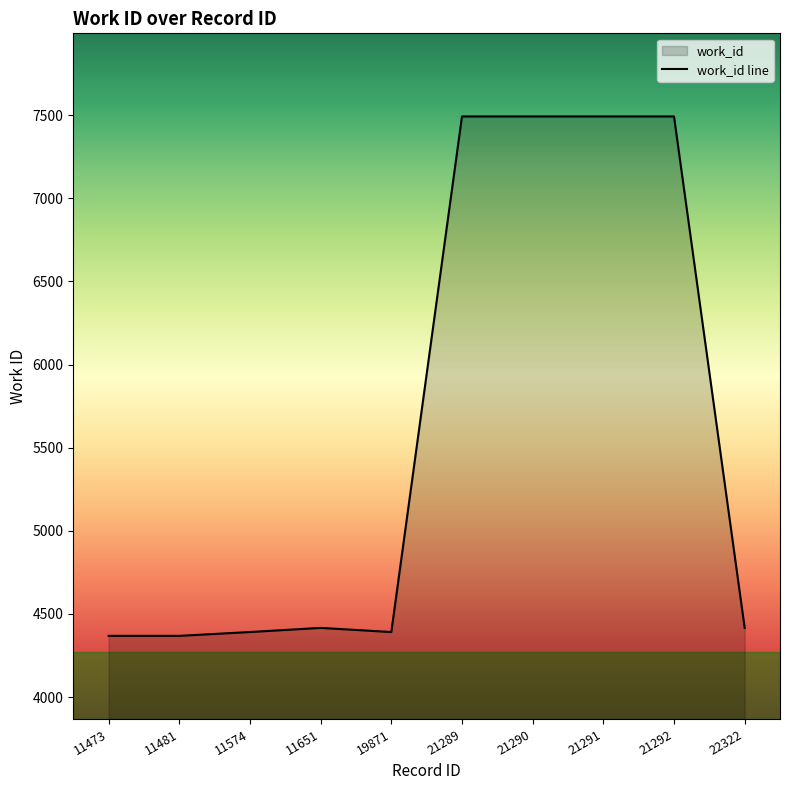

Reading left to right, list all the values displayed in this chart.

11473=4368	11481=4368	11574=4391	11651=4416	19871=4391	21289=7493	21290=7493	21291=7493	21292=7493	22322=4416